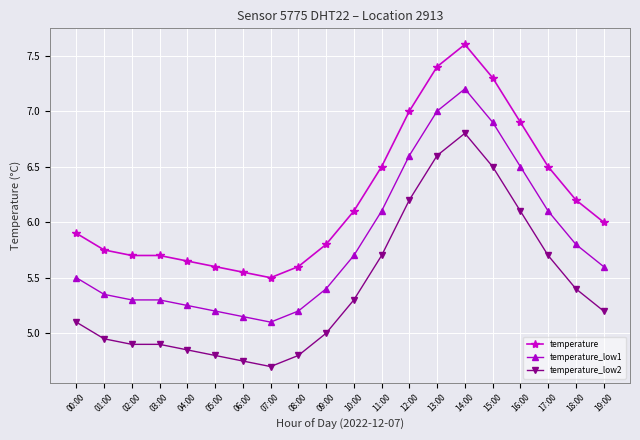

What is the label of the 19th point from the right?

01:00